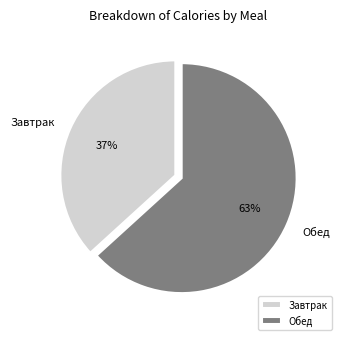

Does Завтрак account for over 50% of the chart?

No